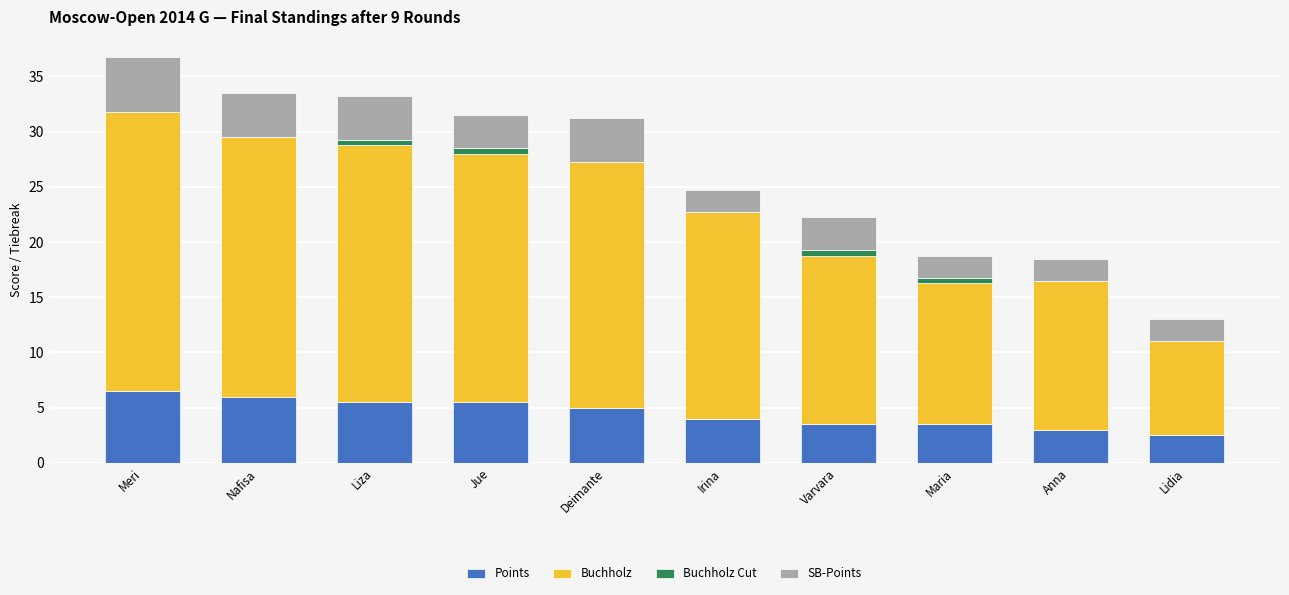

What is the sum of the Points values at Deimante and Meri?

11.5